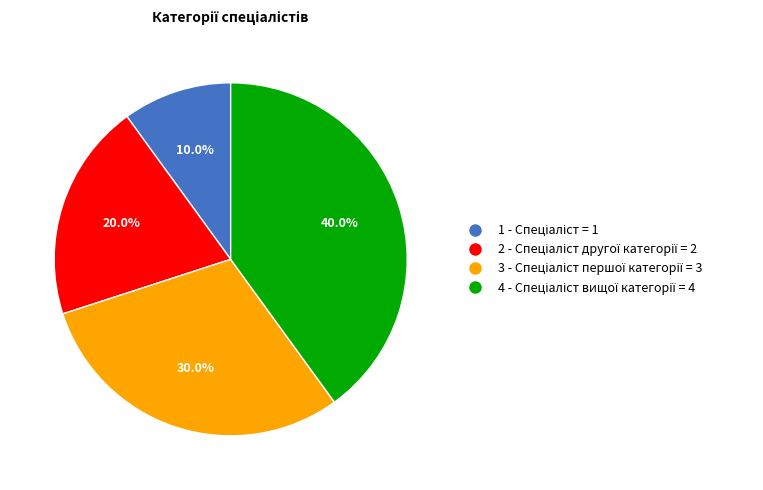

Is there any slice that represents more than half of the pie?

No